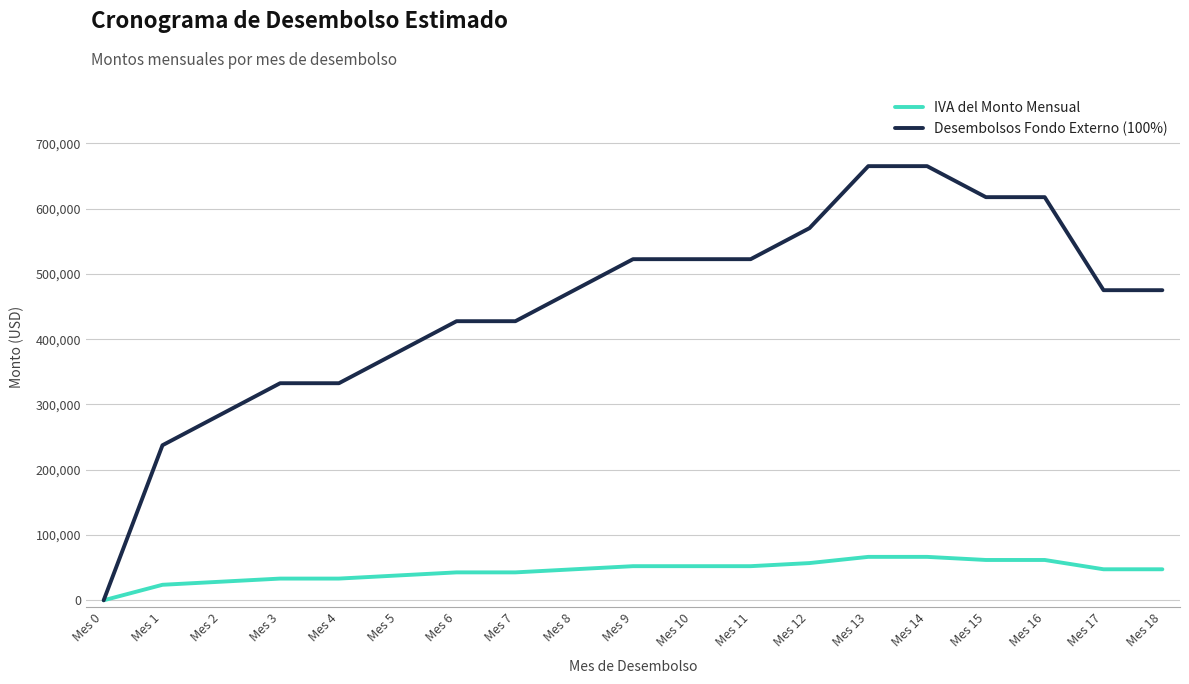

What is the maximum value for IVA del Monto Mensual?

66500